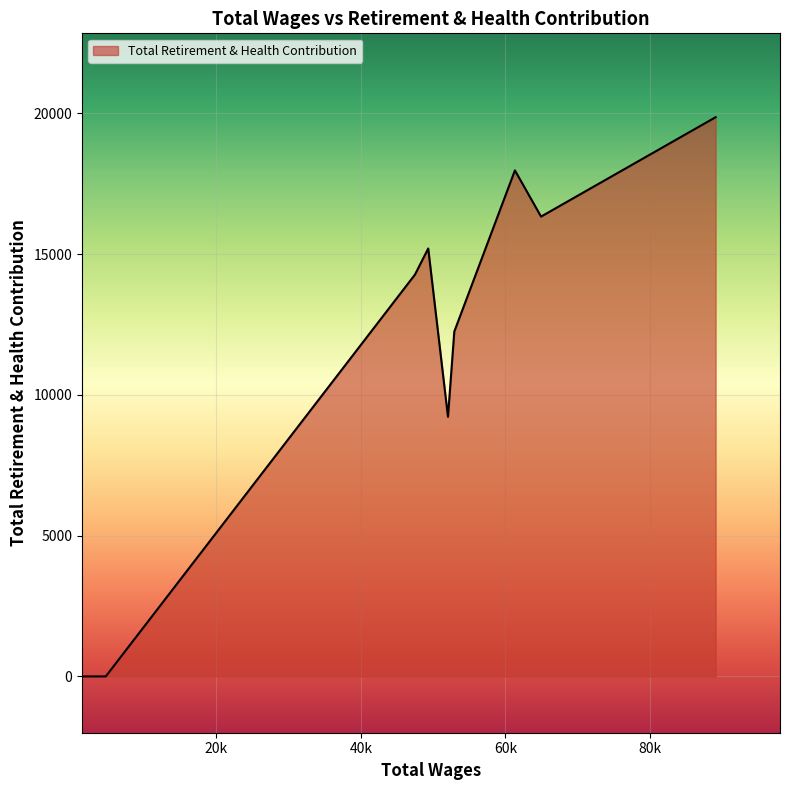

What is the greatest value displayed?

19864